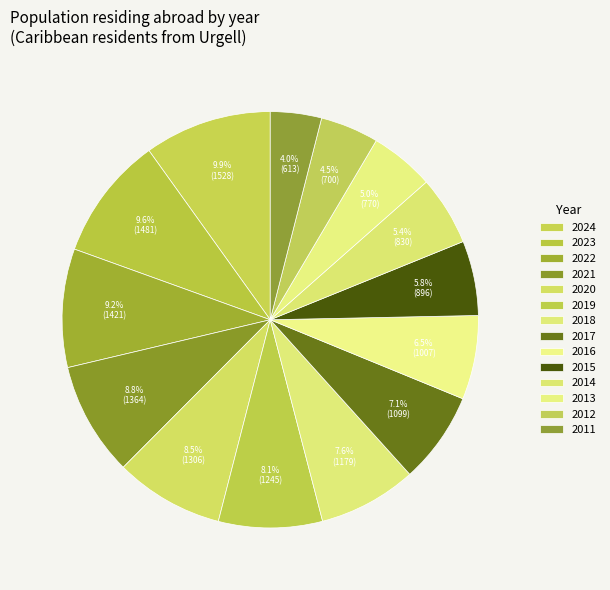

Rank the categories by value from lowest to highest.

2011, 2012, 2013, 2014, 2015, 2016, 2017, 2018, 2019, 2020, 2021, 2022, 2023, 2024